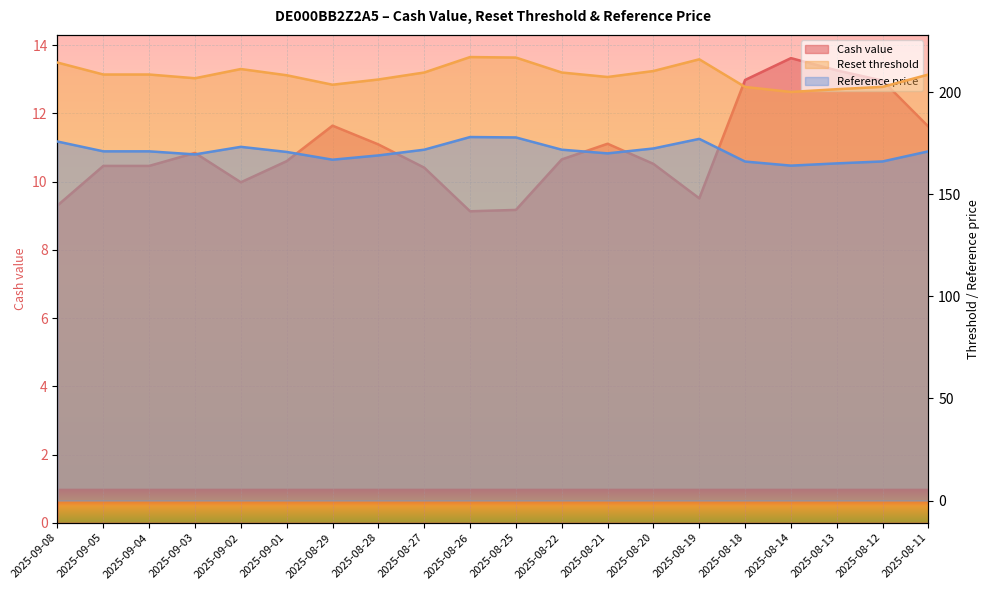

How many values in the Reset threshold series exceed 208?

12